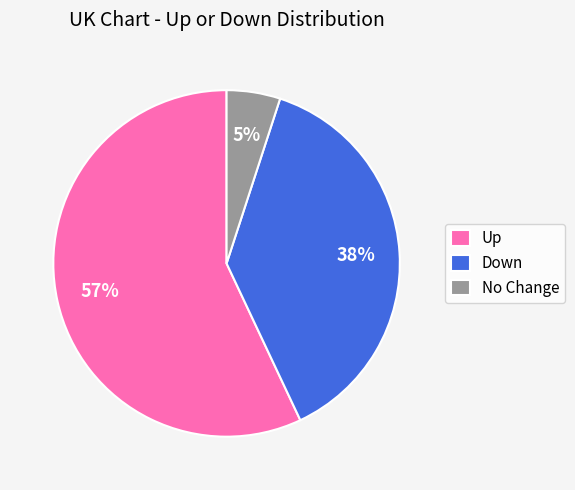

To the nearest percent, what portion does No Change represent?

5%